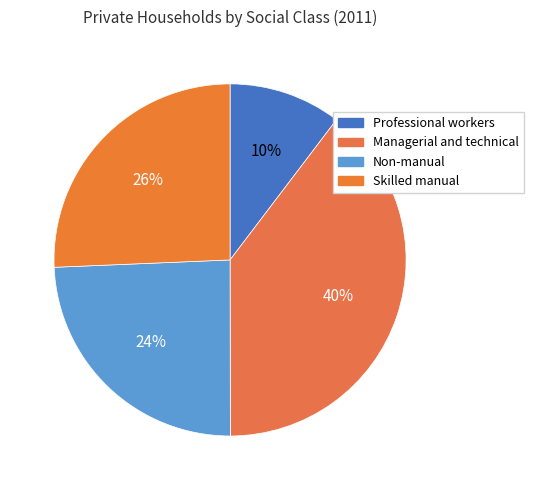

How many segments does this pie chart have?

4